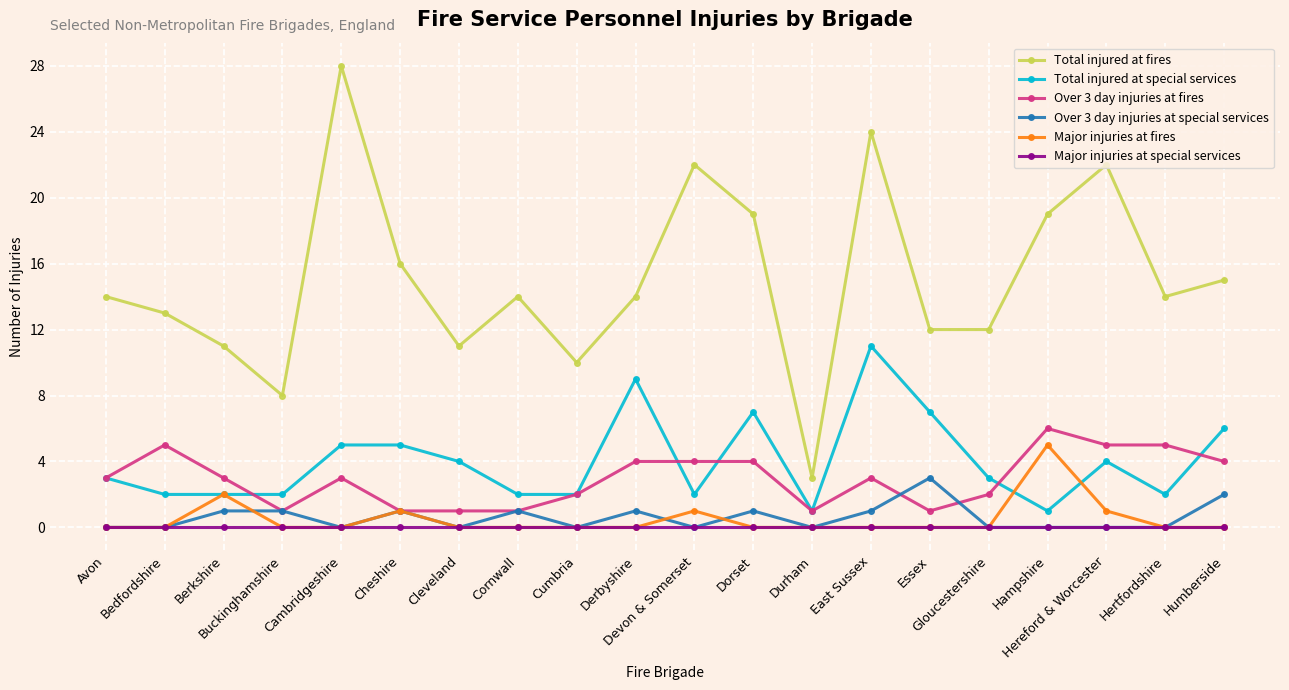

True or false: Over 3 day injuries at fires has more than 1 points higher than both neighbors.

True